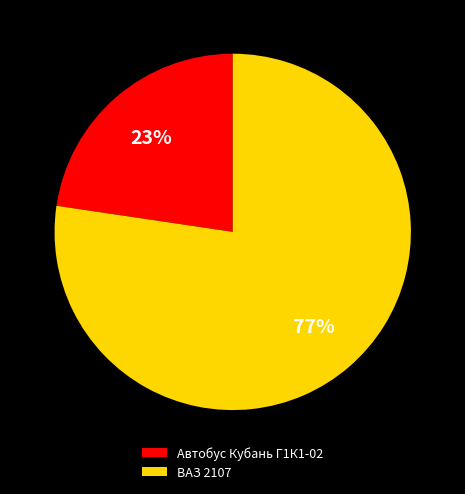

Is it true that Автобус Кубань Г1К1-02 is 23% of the pie?

True